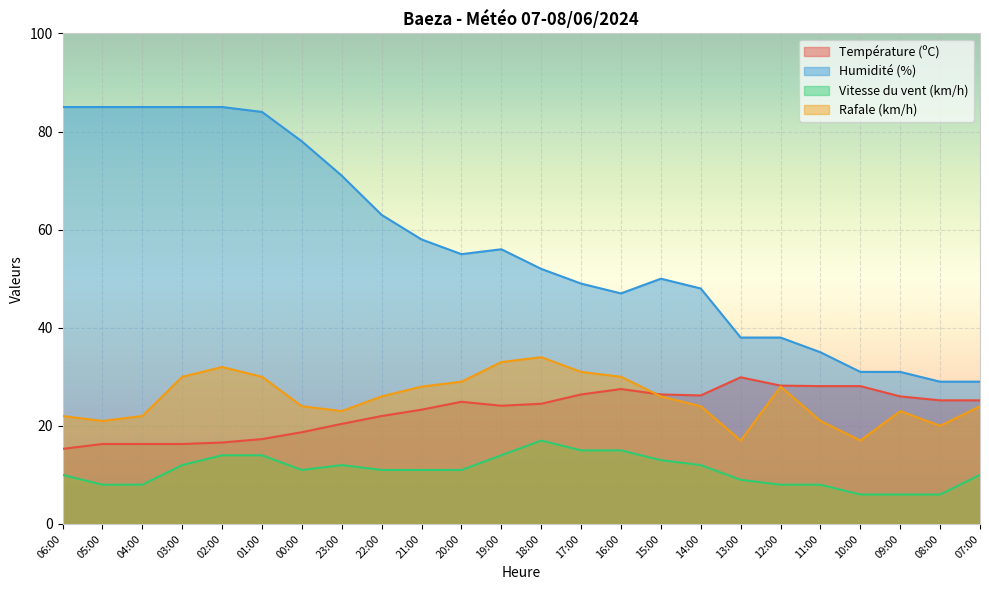

How many interior local valleys does the Humidité (%) series have?

2